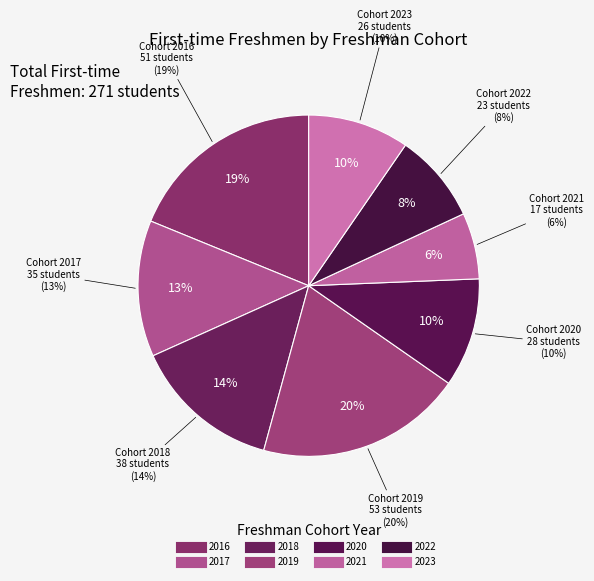

Does any single category account for the majority?

No